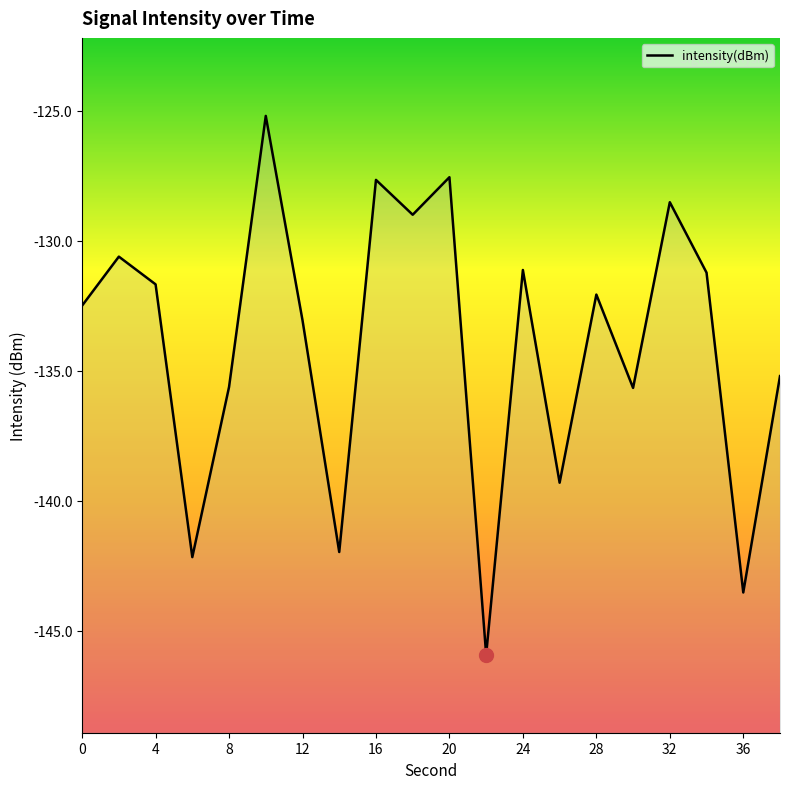

How many points are higher than both their immediate neighbors (excluding endpoints)?

7